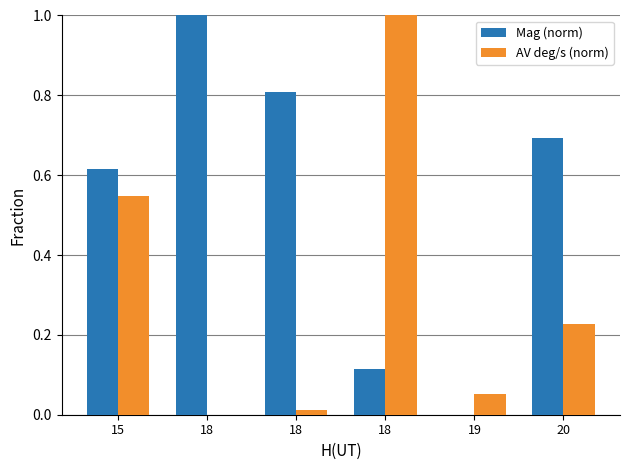

Read the AV deg/s (norm) value at 18.

1.0